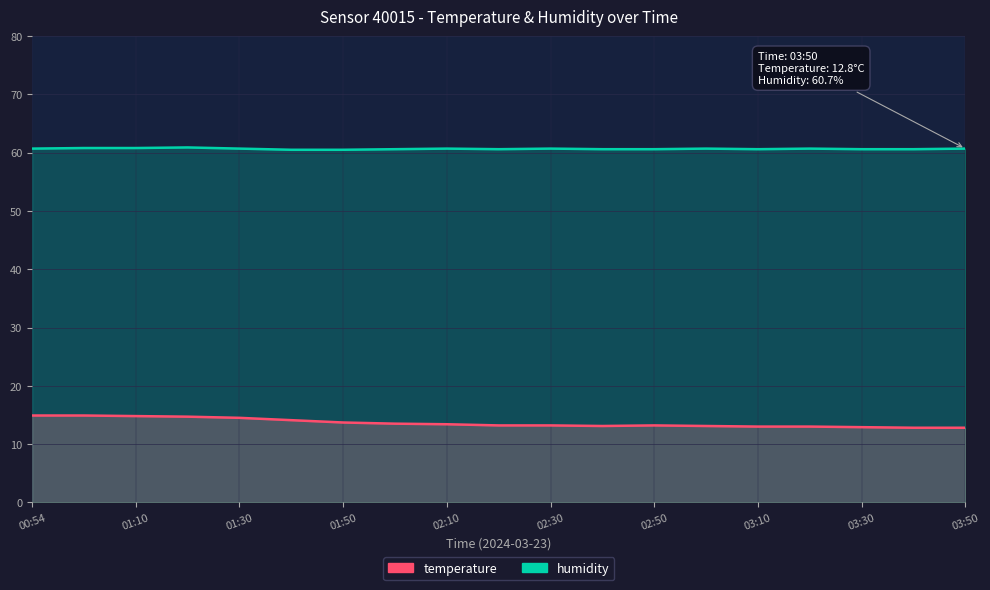

Reading left to right, transcribe all the data shown in this chart.

temperature: 00:54=14.9	01:00=14.9	01:10=14.8	01:20=14.7	01:30=14.5	01:40=14.1	01:50=13.7	02:00=13.5	02:10=13.4	02:20=13.2	02:30=13.2	02:40=13.1	02:50=13.2	03:00=13.1	03:10=13.0	03:20=13.0	03:30=12.9	03:40=12.8	03:50=12.8
humidity: 00:54=60.7	01:00=60.8	01:10=60.8	01:20=60.9	01:30=60.7	01:40=60.5	01:50=60.5	02:00=60.6	02:10=60.7	02:20=60.6	02:30=60.7	02:40=60.6	02:50=60.6	03:00=60.7	03:10=60.6	03:20=60.7	03:30=60.6	03:40=60.6	03:50=60.7